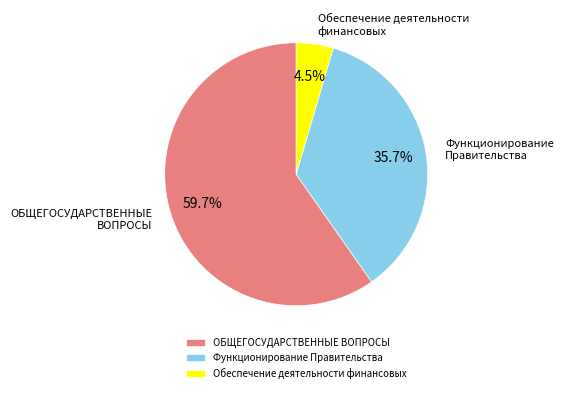

Does Обеспечение деятельности финансовых represent more than half of the total?

No